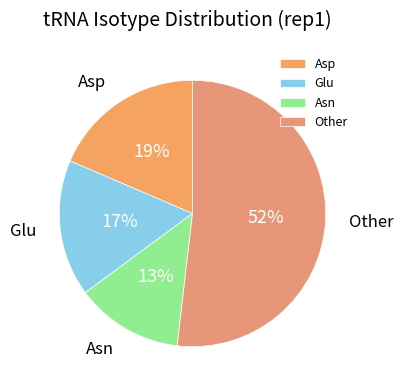

Is it true that Asp is 19% of the pie?

True